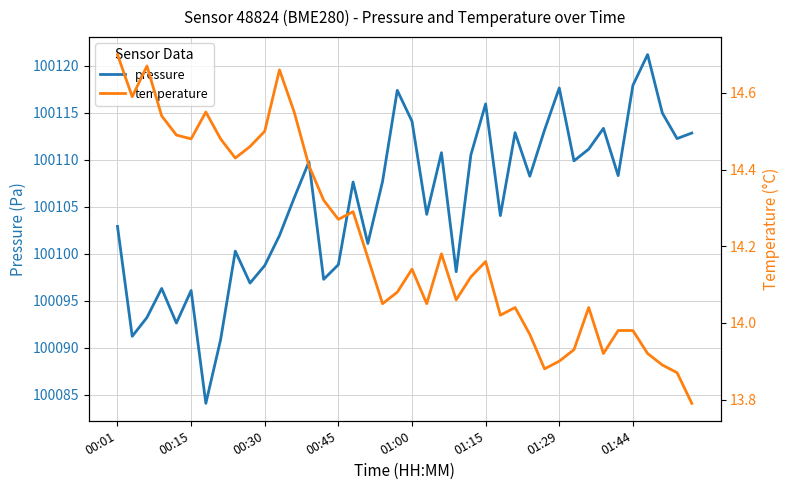

True or false: pressure has more than 1 points higher than both neighbors.

True